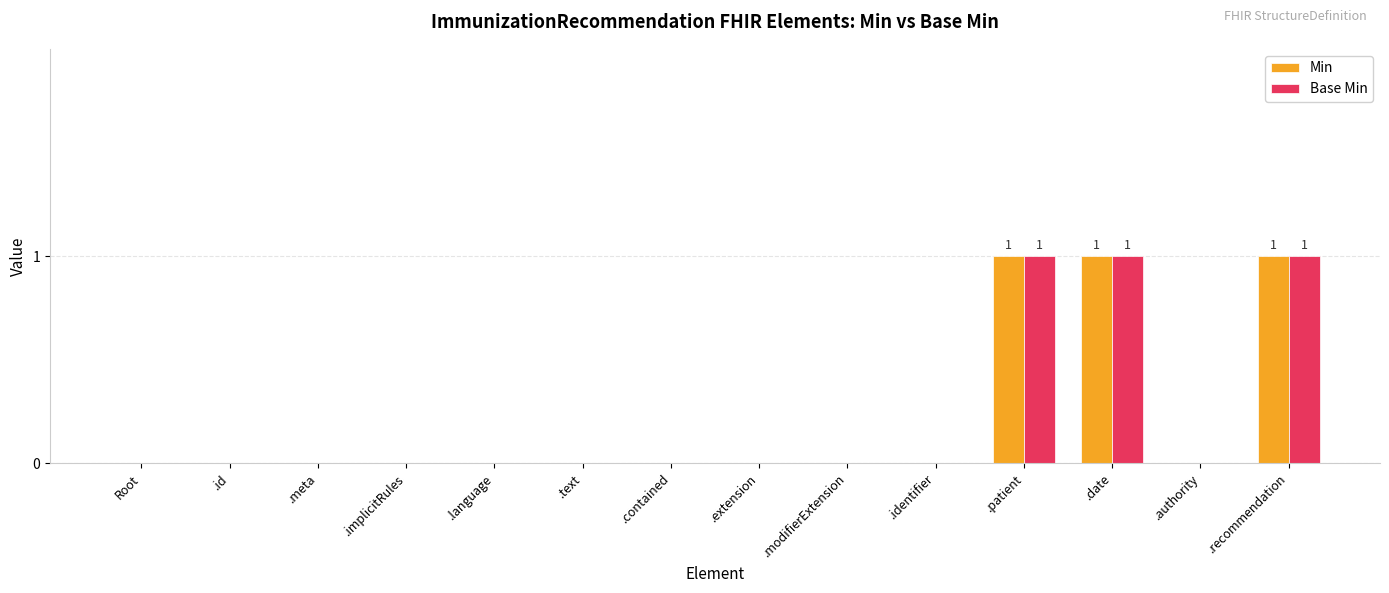

What is the sum of all Min values?

3